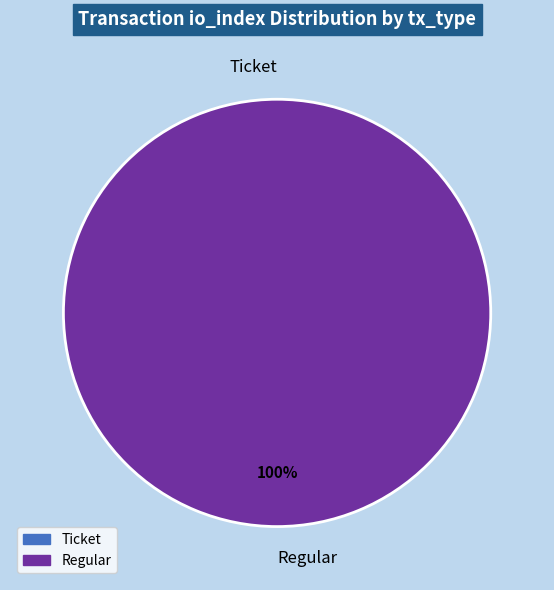

How many slices are in this pie chart?

2